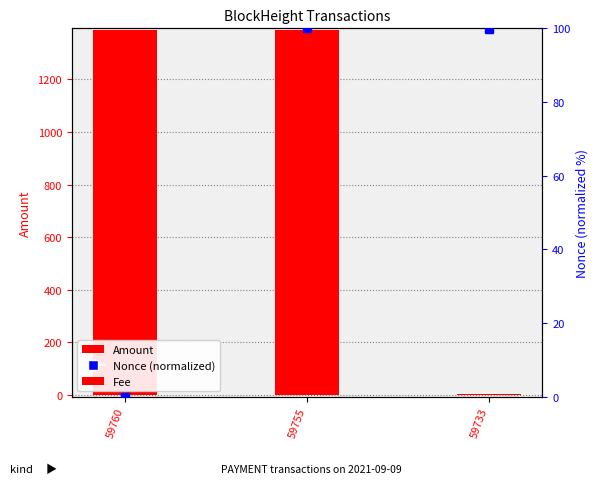

What is the value of the Amount bar at the 2nd from the left?

1388.7